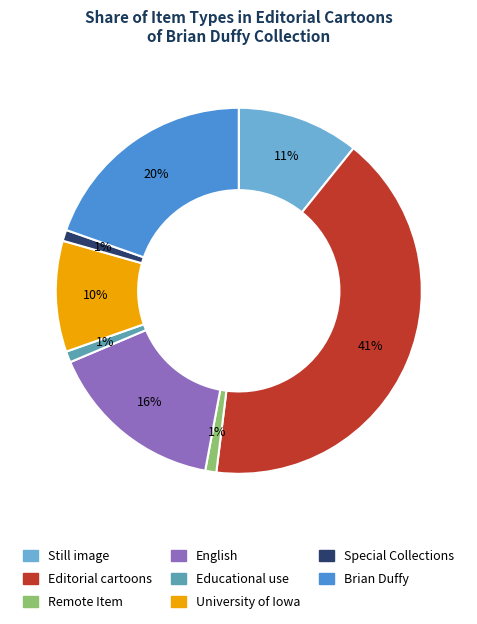

To the nearest percent, what is the average slice percentage?

12%